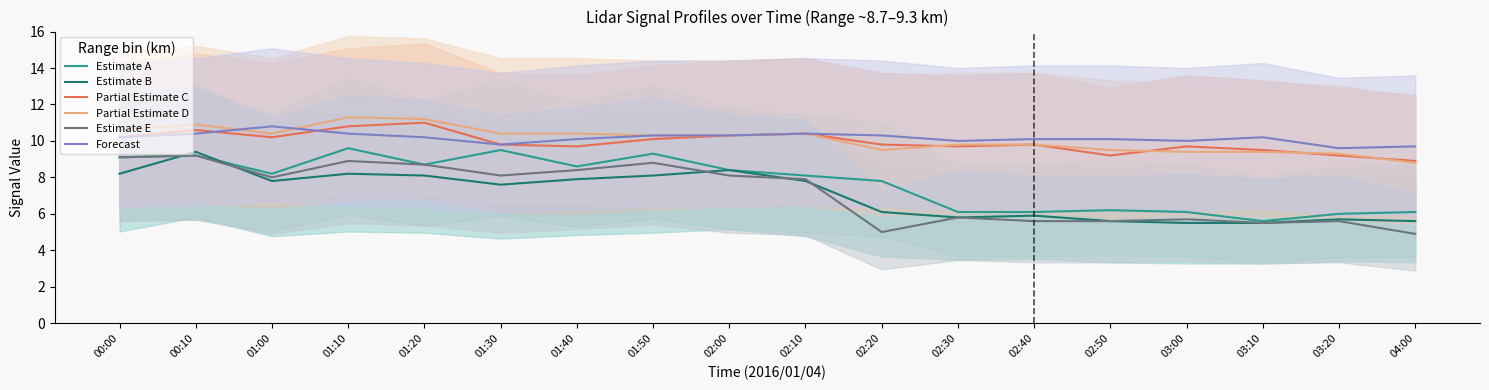

What is the spread (max minus min) of values at 03:20?

4.0